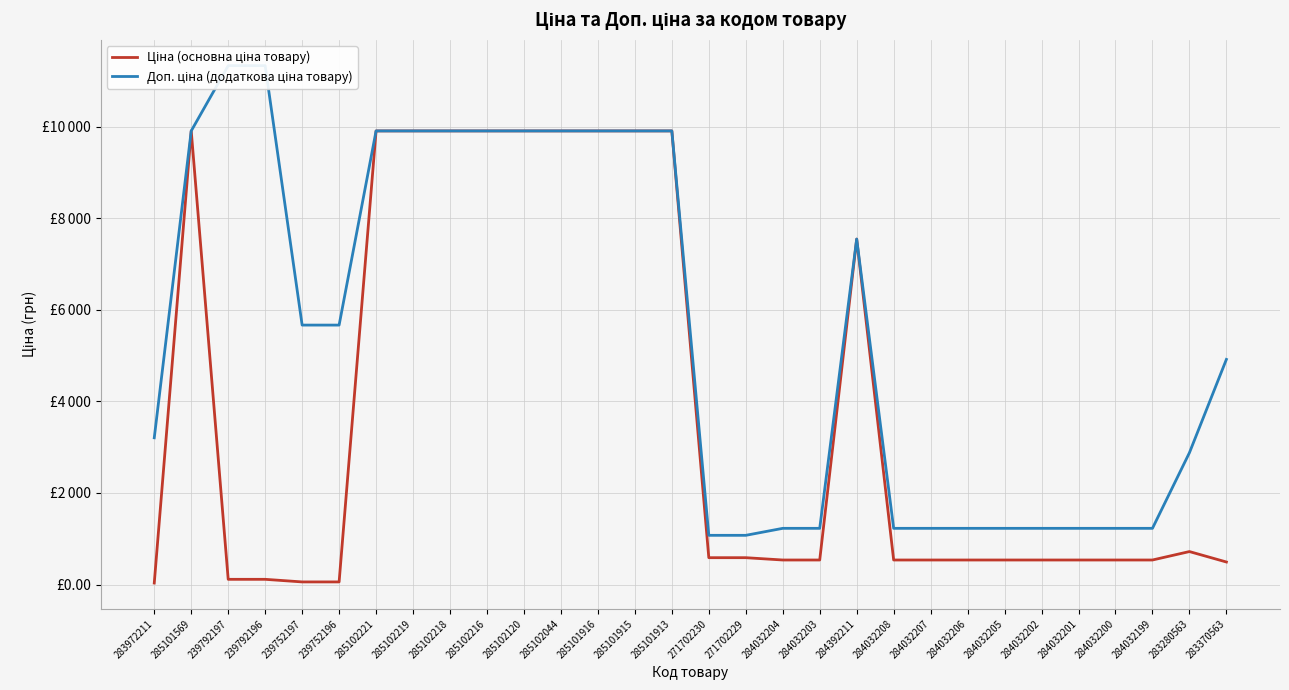

True or false: Ціна (основна ціна товару) and Доп. ціна (додаткова ціна товару) intersect in this chart.

False